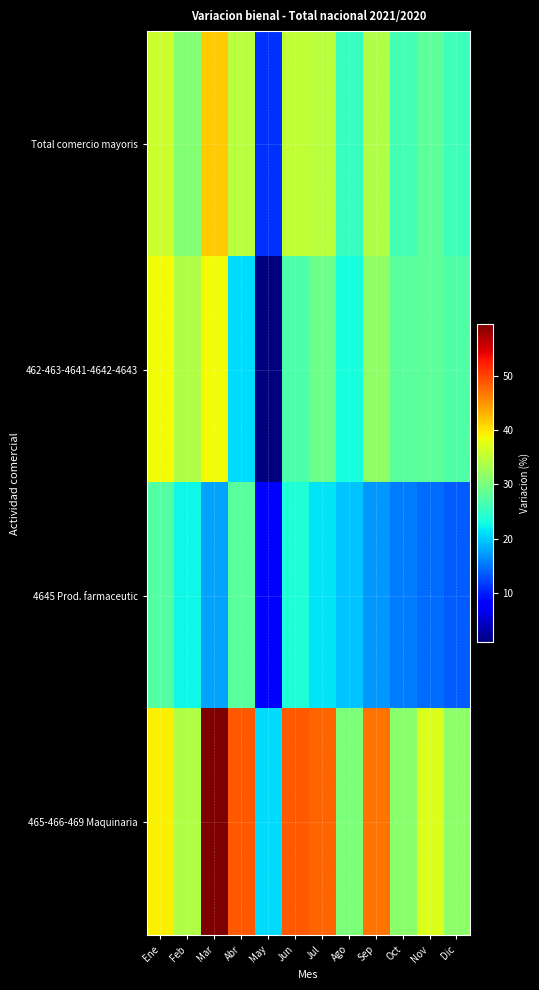

At which category is the sum across all series the highest?

Mar